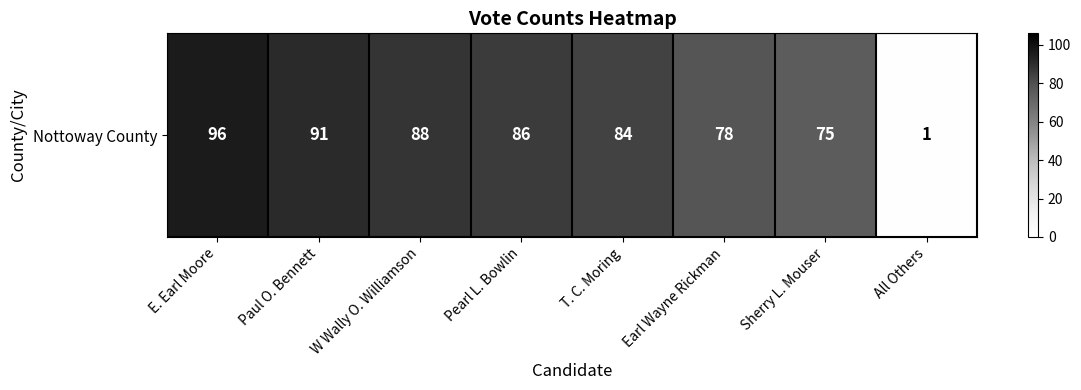

Which label corresponds to the largest value in the chart?

E. Earl Moore